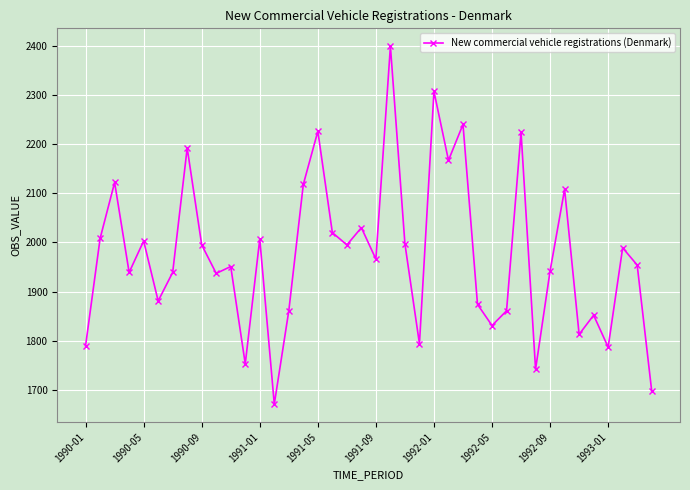

How many lines are shown in the chart?

1